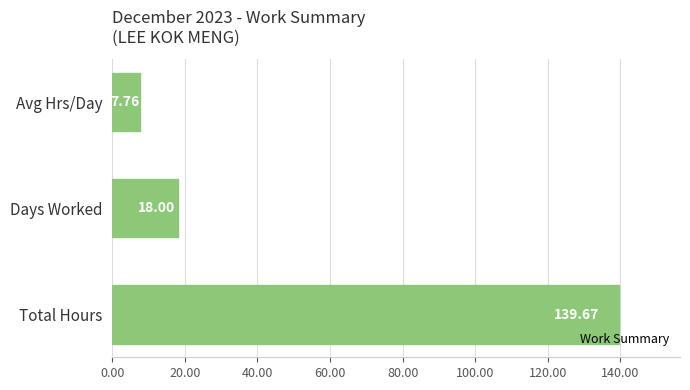

Are the bars horizontal?

Yes